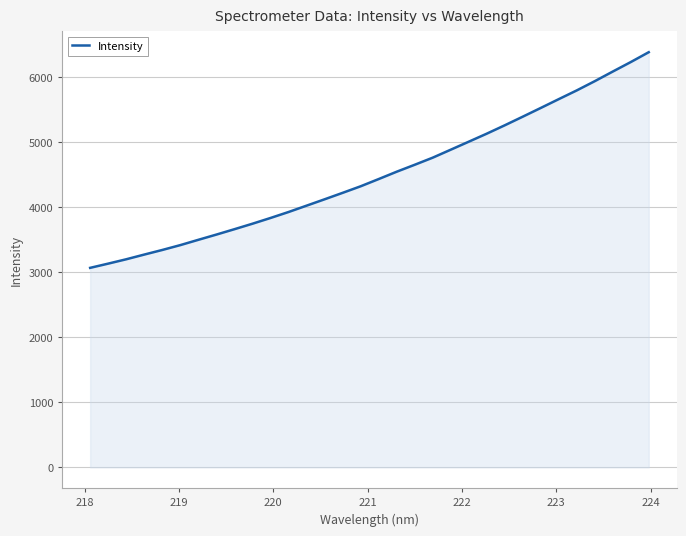

What is the difference between the maximum and minimum values?

3317.2